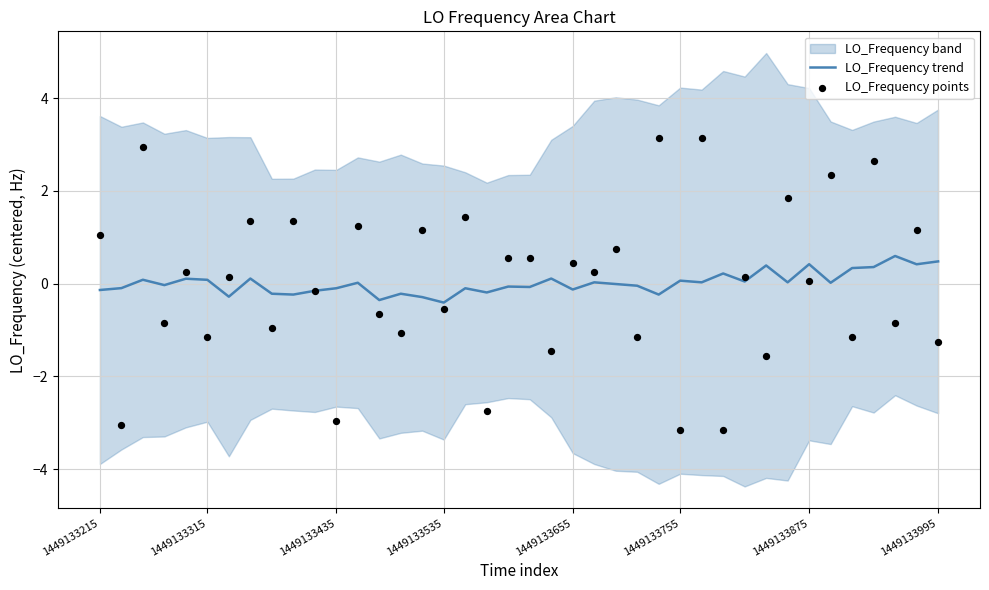

At which category is the sum across all series the highest?

28